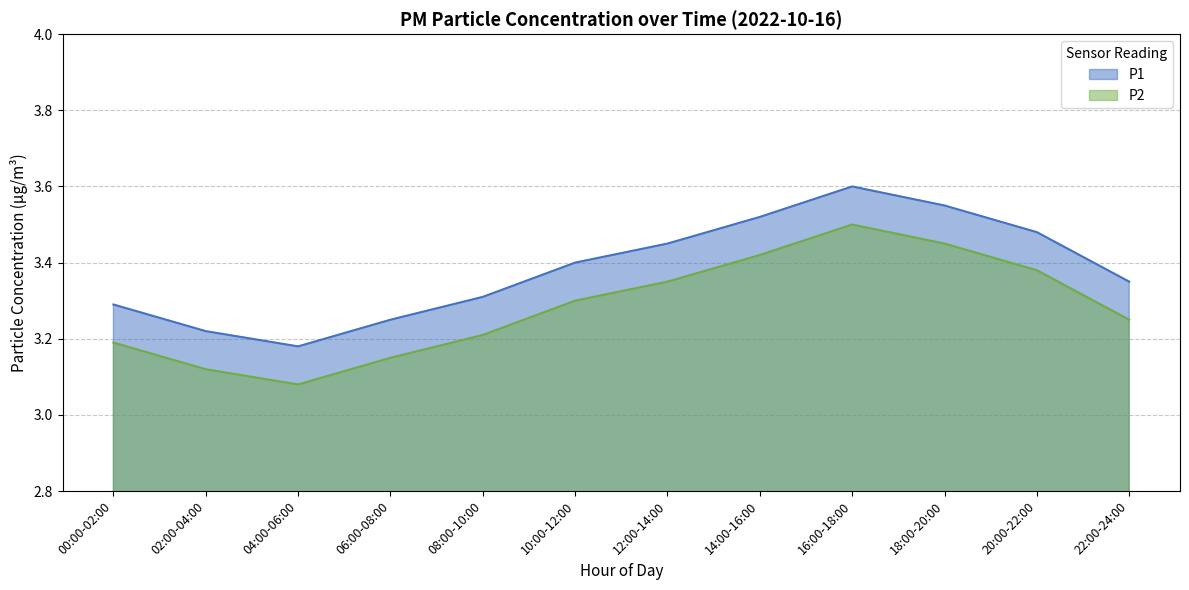

What are all the series names shown in the legend?

P1, P2